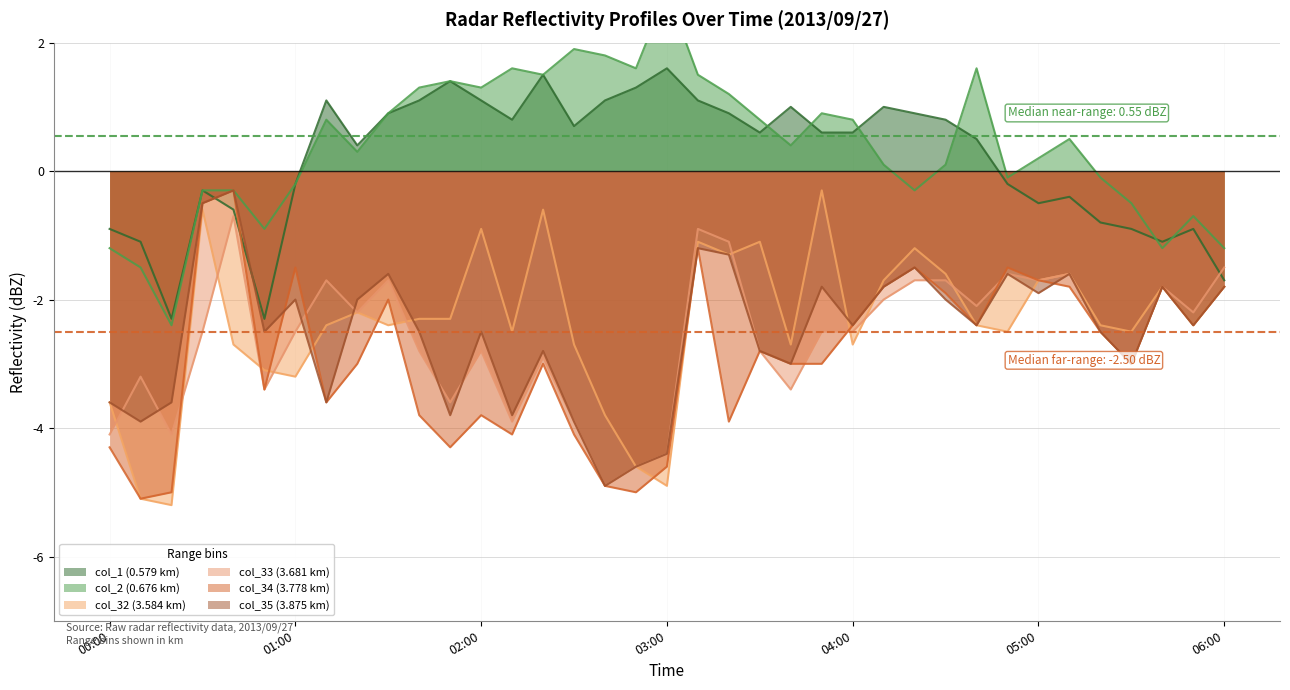

True or false: col_2 (0.676 km) and col_33 (3.681 km) cross at least once.

False